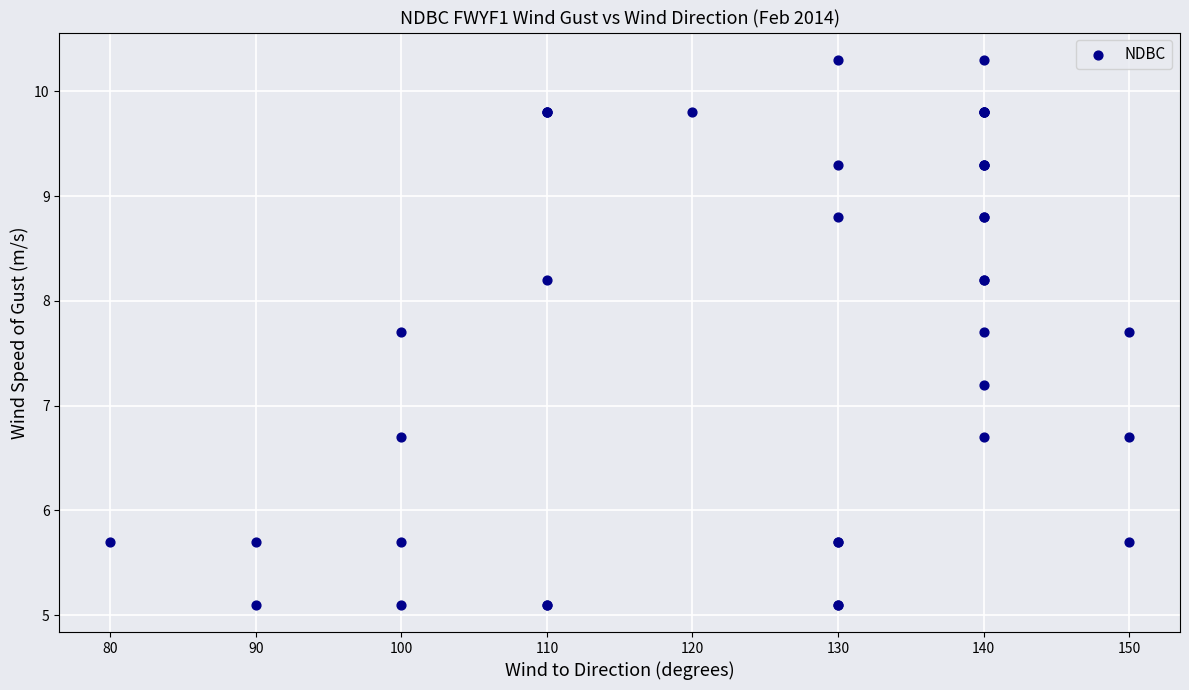

What Y value in the scatter plot is closest to 7?

7.2